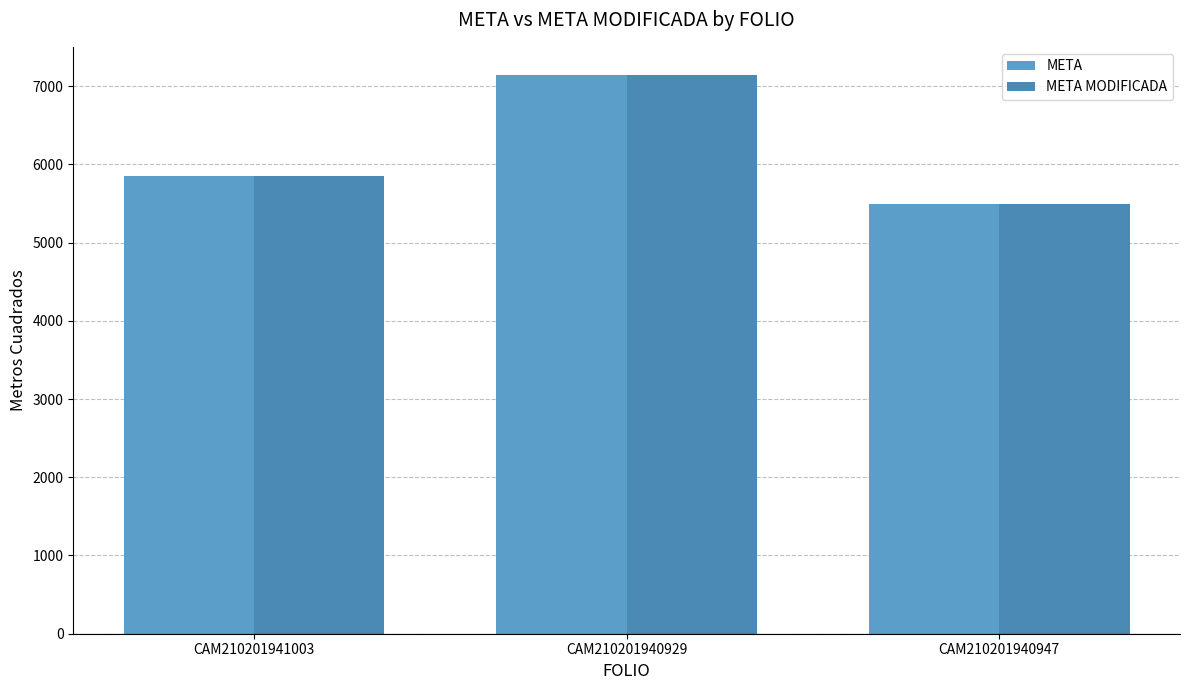

At how many categories does at least one series exceed 6628?

1